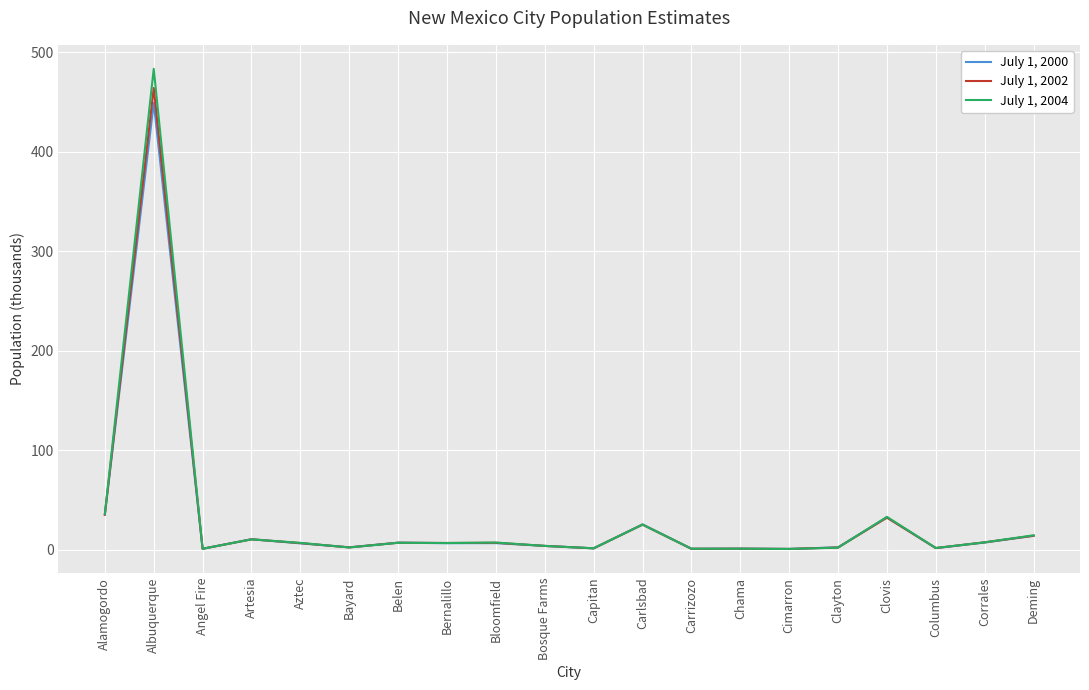

At which label does July 1, 2002 reach its peak?

Albuquerque